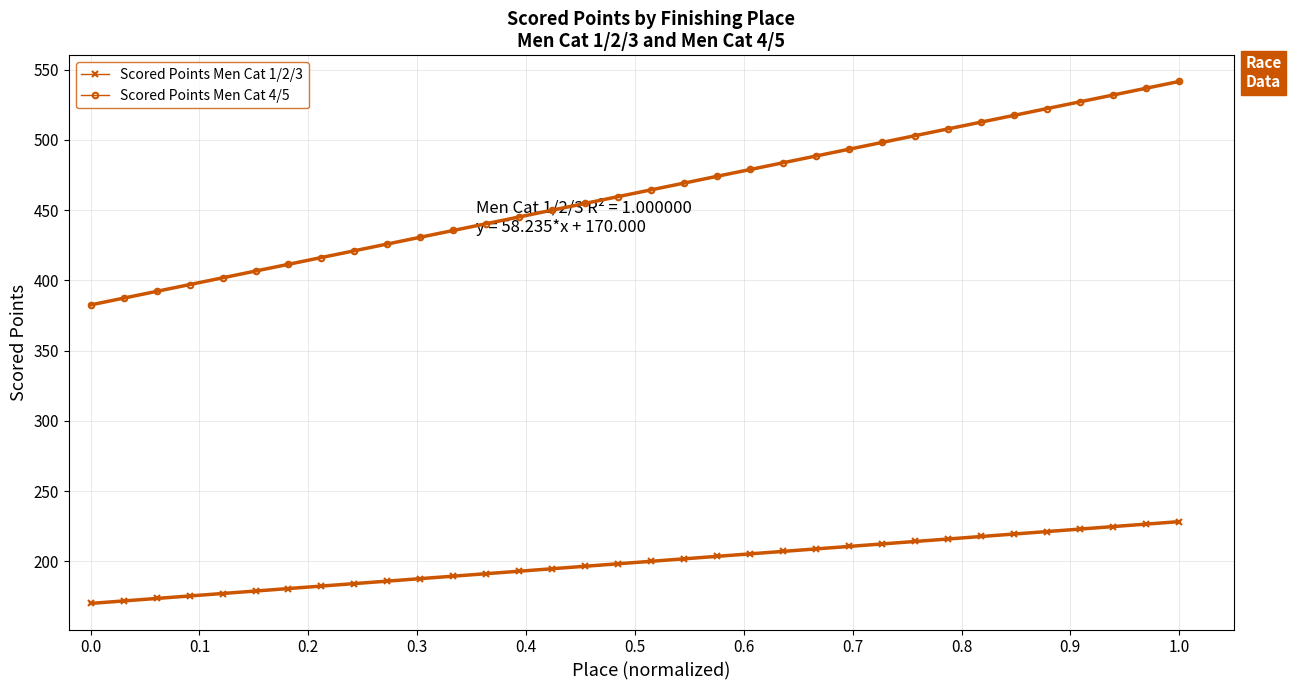

True or false: Scored Points Men Cat 1/2/3 and Scored Points Men Cat 4/5 cross at least once.

False